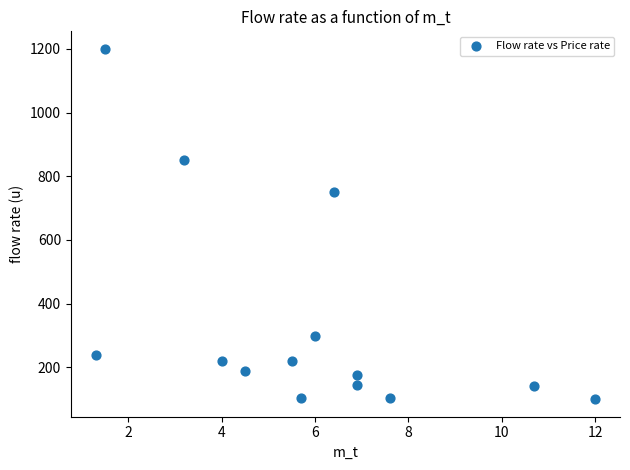

What Y value in the scatter plot is closest to 650?

750